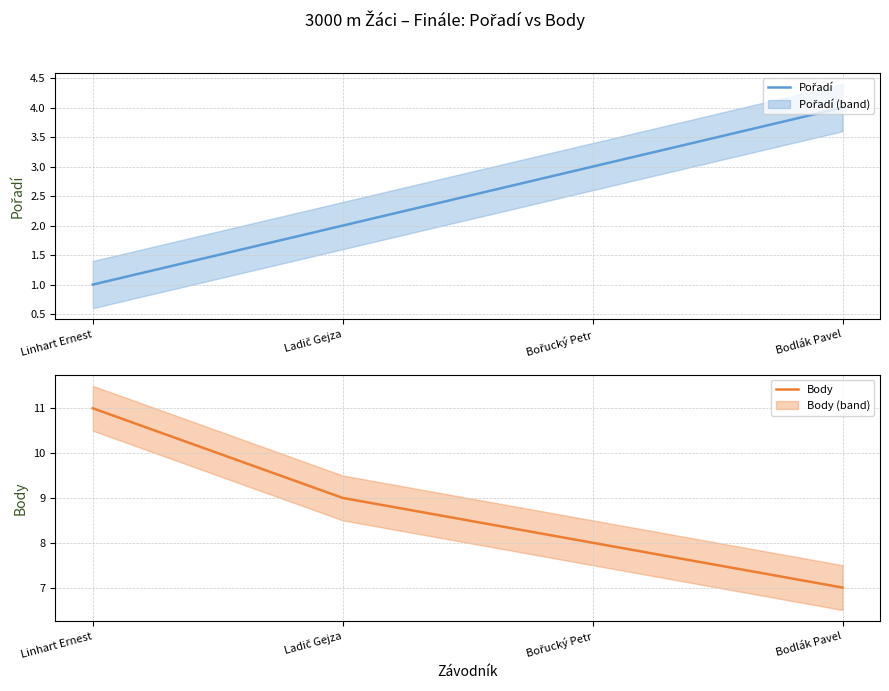

The Body series shows 9 at Ladič Gejza. True or false?

True